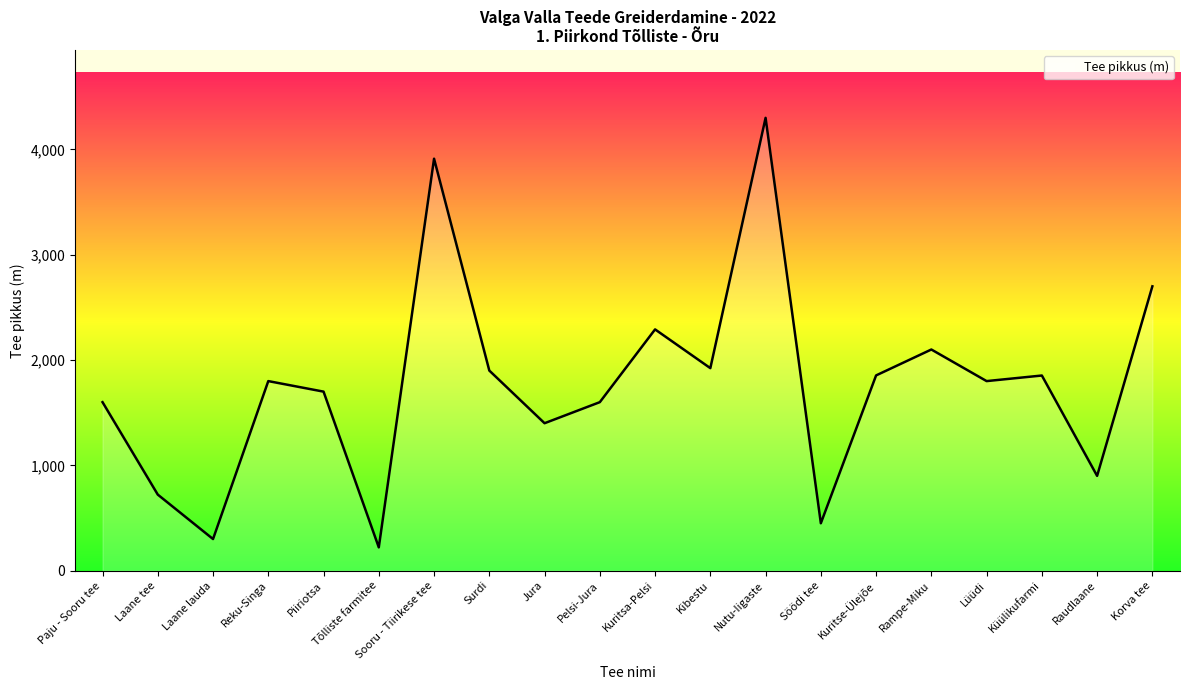

At which category does the chart reach its peak across all series?

Nutu-Iigaste